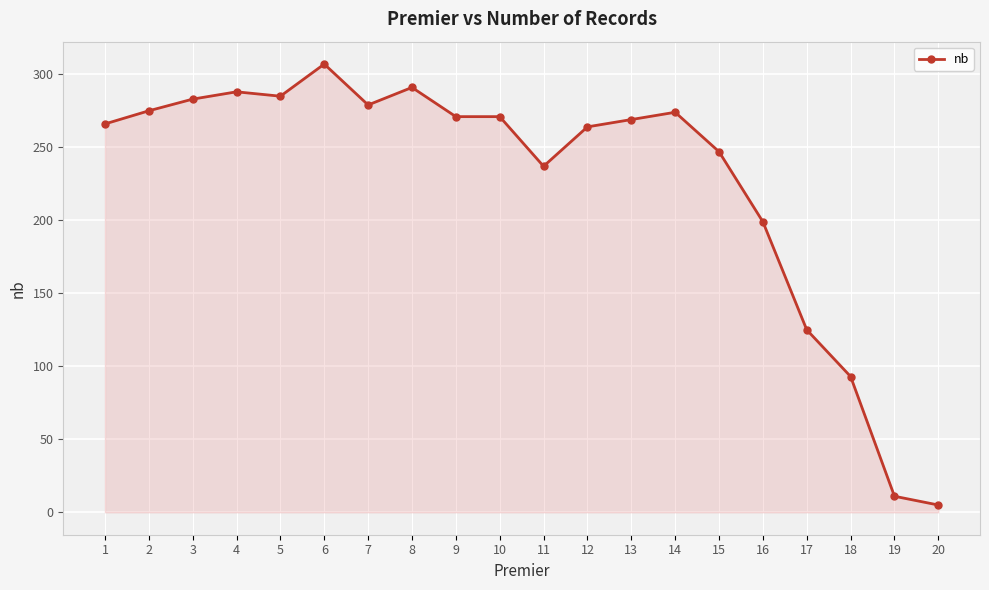

What is the value of the 17th point from the left?

125